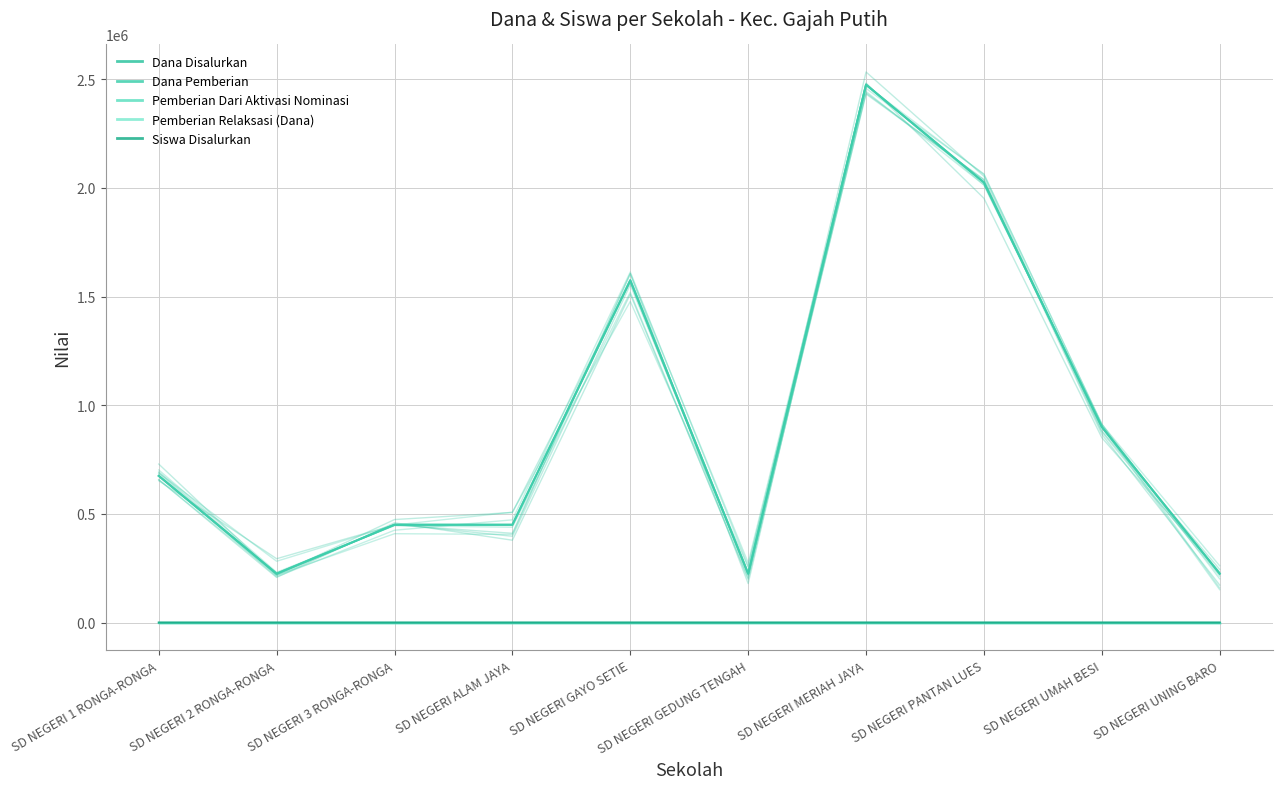

What is the total value across all series at SD NEGERI 2 RONGA-RONGA?

451230.1